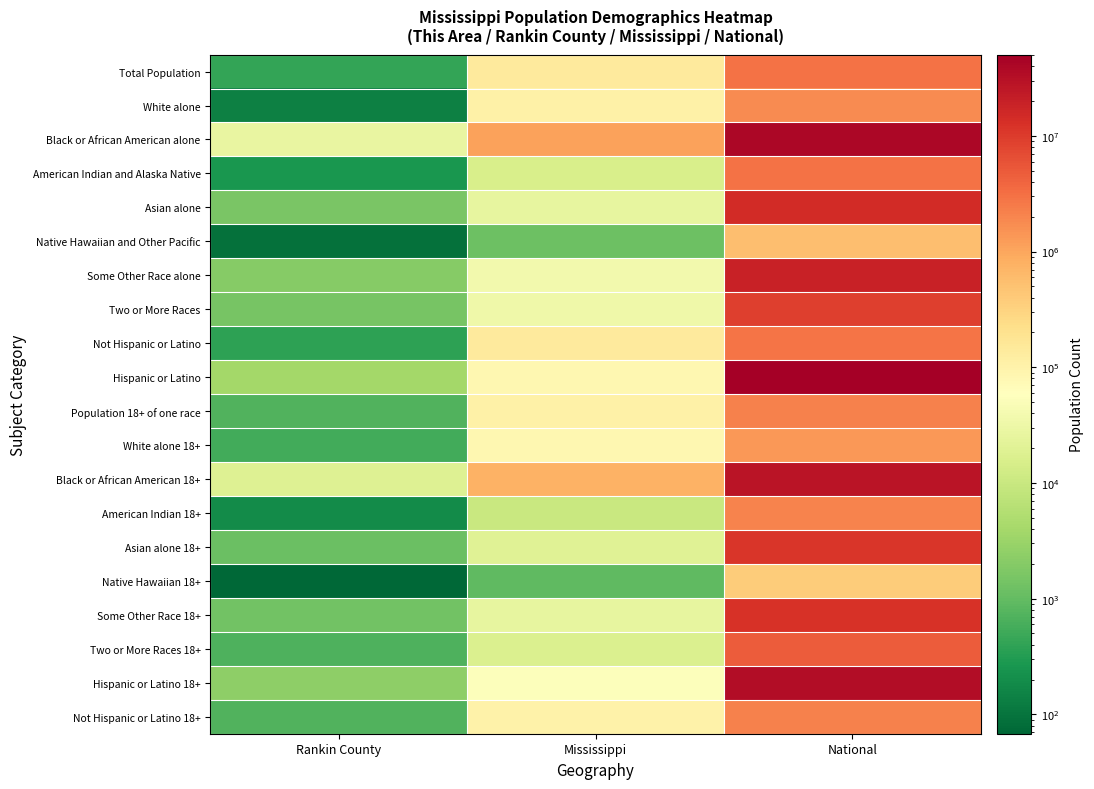

What is the difference between the highest and lowest values at Rankin County?

26566